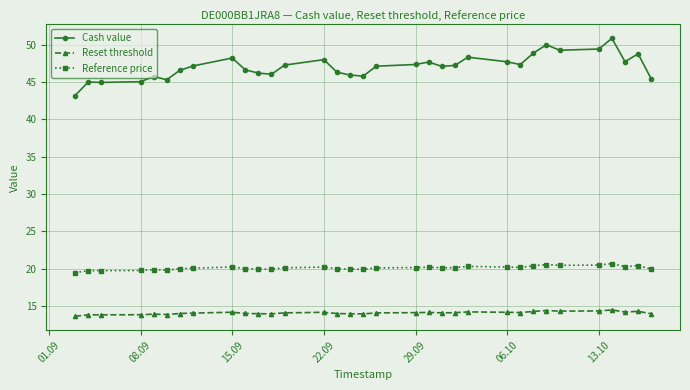

How many series are shown in this chart?

3